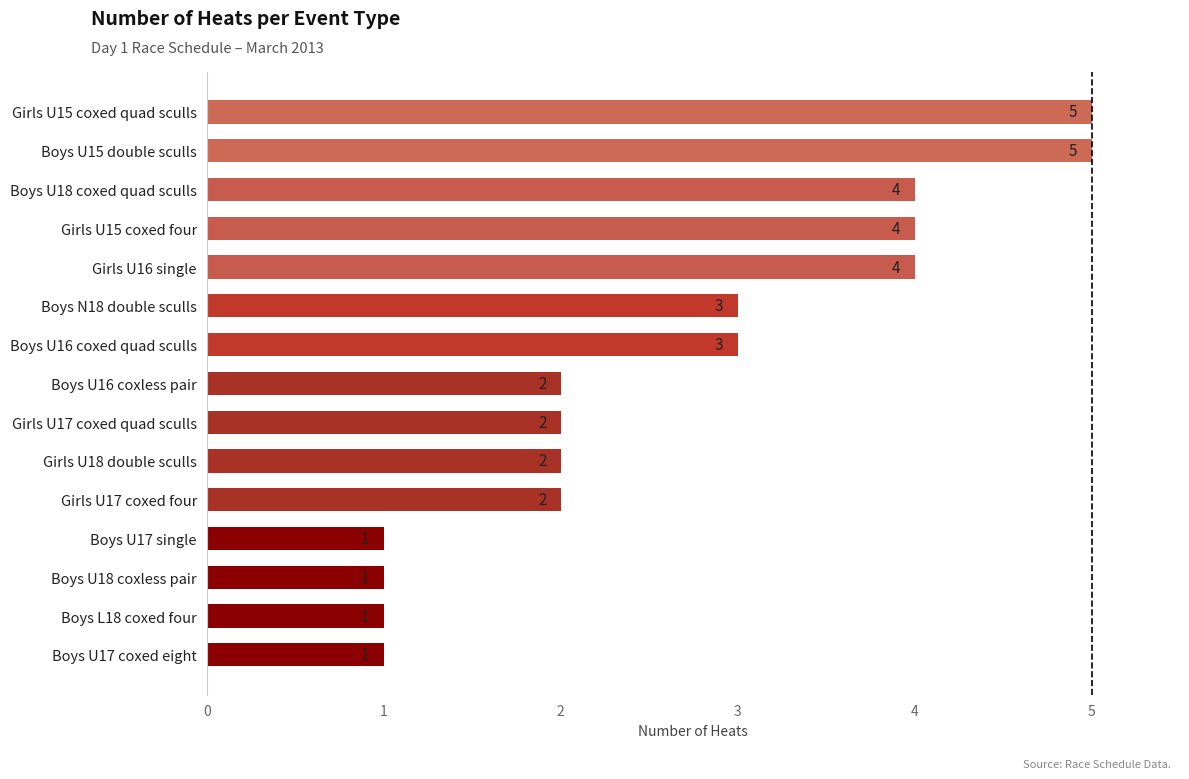

Is it true that the value at Girls U15 coxed four is 4?

True